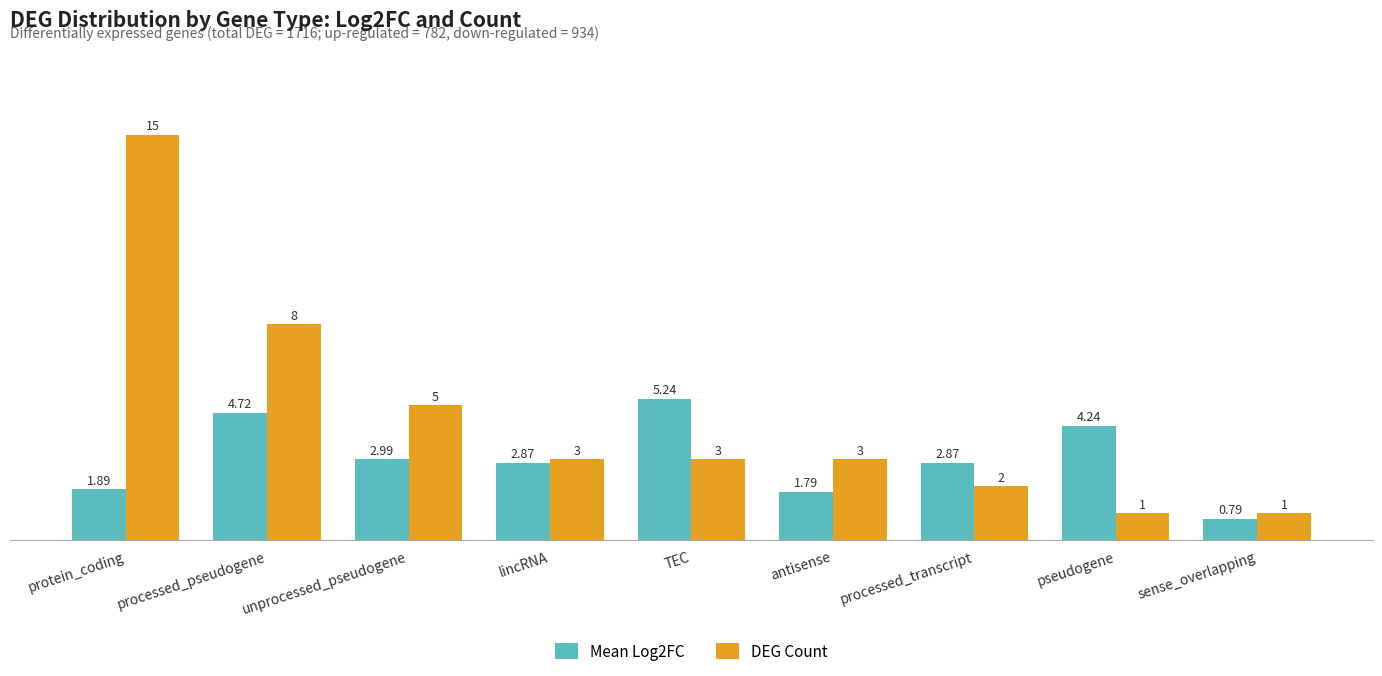

Where is DEG Count nearest to the value 8?

processed_pseudogene